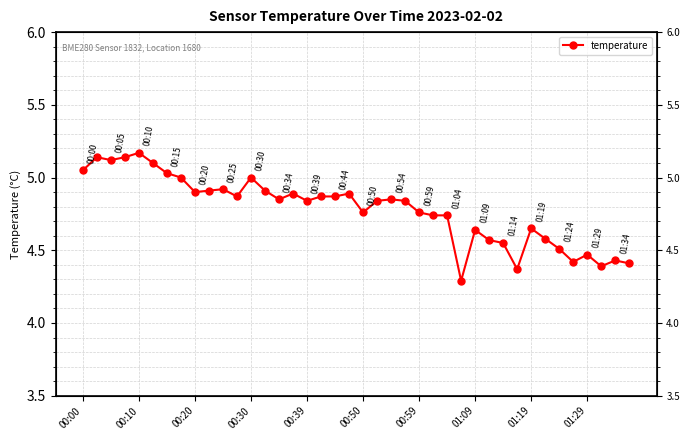

True or false: the data shows 8.0 at 01:29.

False